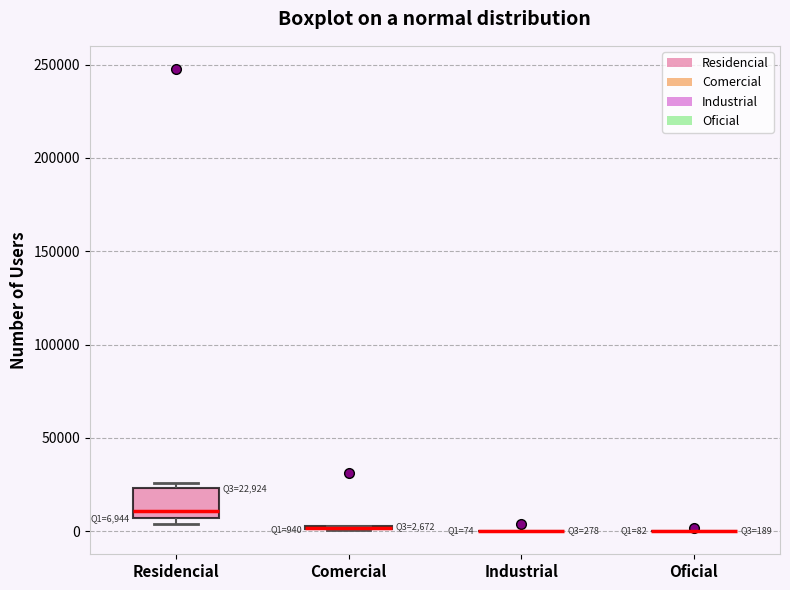

Which box is the tallest, from its lower edge to its upper edge?

Residencial